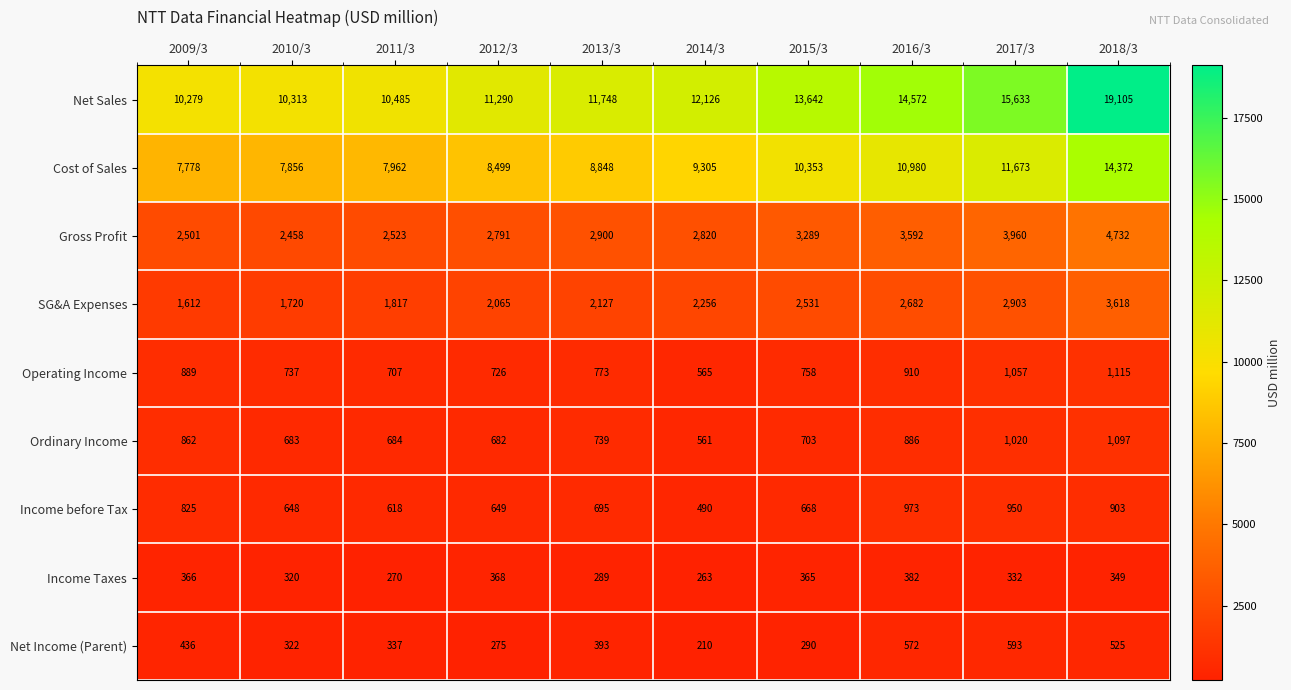

What is the maximum value for Income before Tax?

973